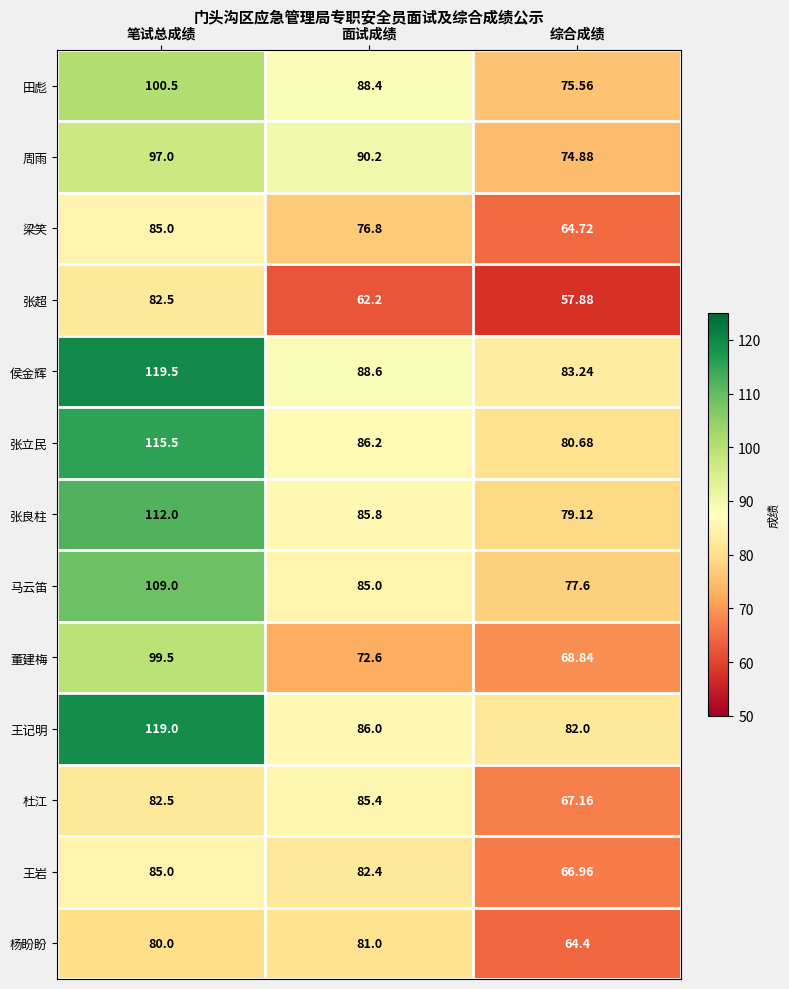

Rank the categories by 梁笑 value from lowest to highest.

综合成绩, 面试成绩, 笔试总成绩